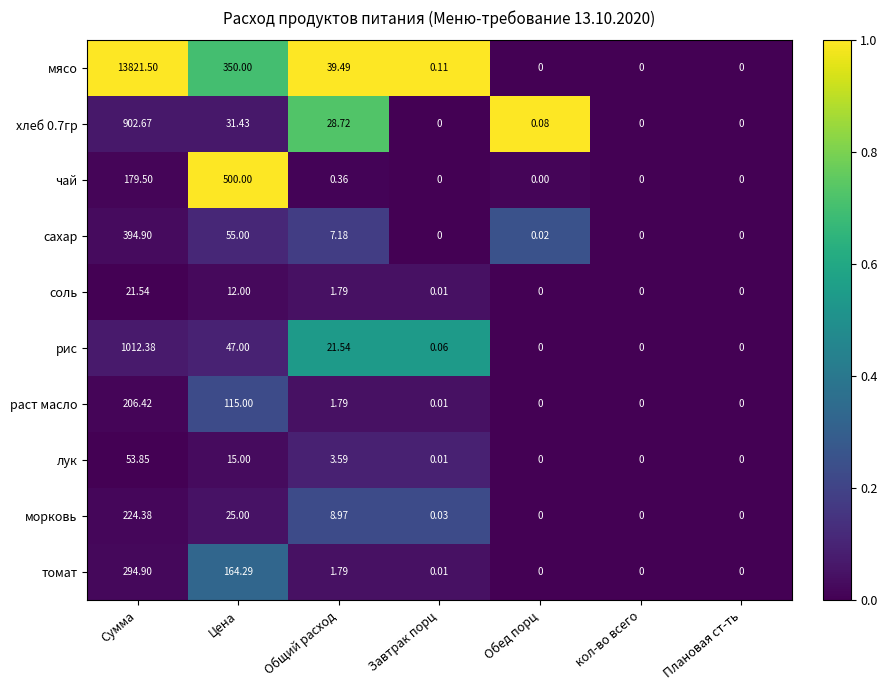

Between Завтрак порц and Плановая ст-ть, which series saw the biggest shift?

мясо